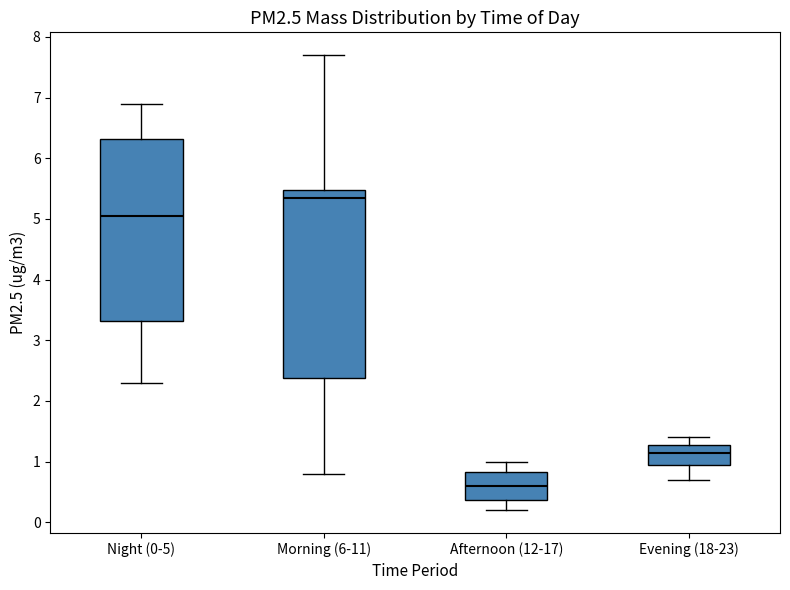

Reading left to right, read every box against the y-axis: the position of its median line, the range the box covers, and the ends of its whiskers. The values are not printed on the chart, so give them approximately, as read against the axis.

Night (0-5): median 5.1, box 3.3 to 6.3, whiskers 2.3 to 6.9
Morning (6-11): median 5.4, box 2.4 to 5.5, whiskers 0.8 to 7.7
Afternoon (12-17): median 0.6, box 0.4 to 0.8, whiskers 0.2 to 1.0
Evening (18-23): median 1.2, box 1.0 to 1.3, whiskers 0.7 to 1.4